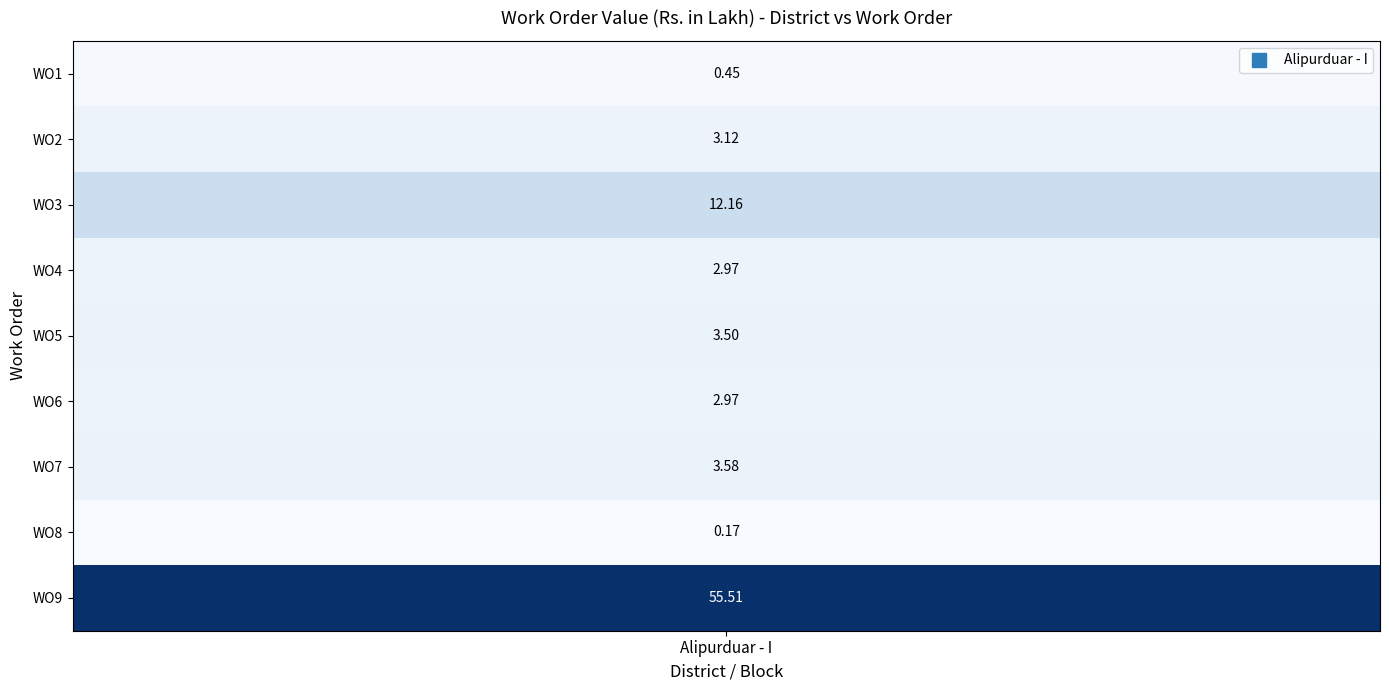

What is the sum of the values at 1 and 2?

15.3